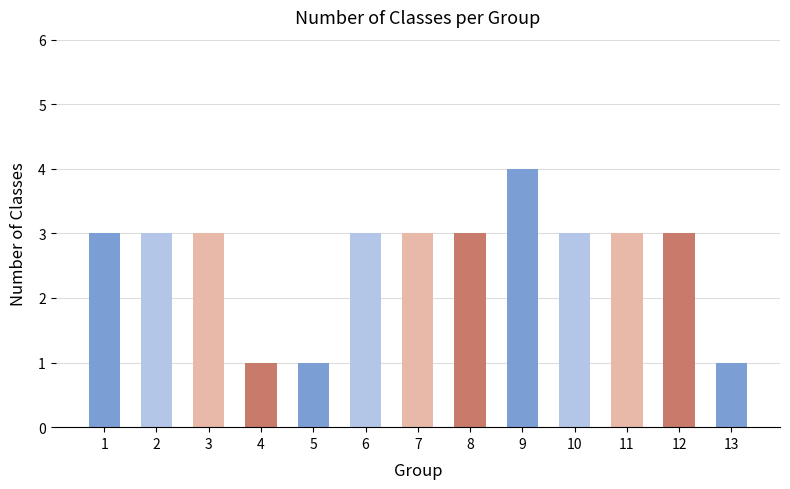

What is the average value?

3